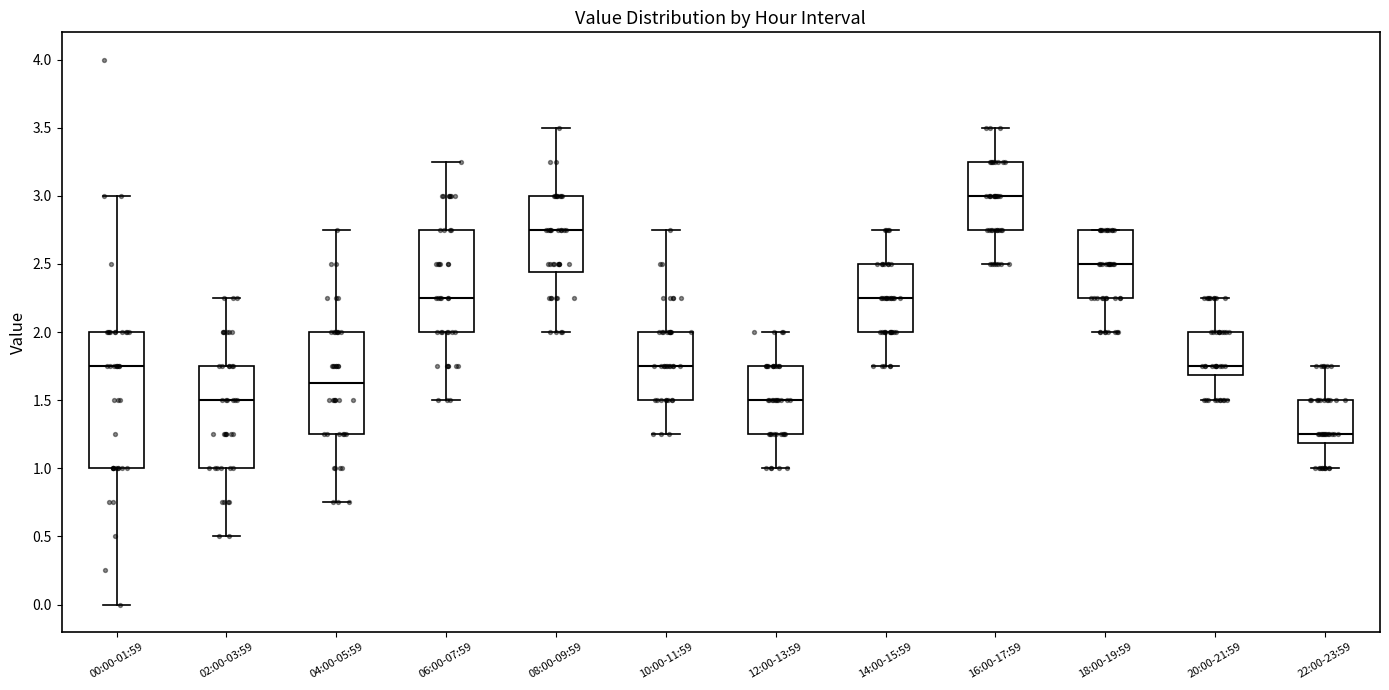

Reading left to right, transcribe this box plot: for each box, give where its median line is, the range the box spans, and where its two whiskers end, as read against the y-axis. The values are not printed on the chart, so give them approximately, as read against the axis.

00:00-01:59: median 1.75, box 1.00 to 2.00, whiskers 0.00 to 3.00
02:00-03:59: median 1.50, box 1.00 to 1.75, whiskers 0.50 to 2.25
04:00-05:59: median 1.65, box 1.25 to 2.00, whiskers 0.75 to 2.75
06:00-07:59: median 2.25, box 2.00 to 2.75, whiskers 1.50 to 3.25
08:00-09:59: median 2.75, box 2.45 to 3.00, whiskers 2.00 to 3.50
10:00-11:59: median 1.75, box 1.50 to 2.00, whiskers 1.25 to 2.75
12:00-13:59: median 1.50, box 1.25 to 1.75, whiskers 1.00 to 2.00
14:00-15:59: median 2.25, box 2.00 to 2.50, whiskers 1.75 to 2.75
16:00-17:59: median 3.00, box 2.75 to 3.25, whiskers 2.50 to 3.50
18:00-19:59: median 2.50, box 2.25 to 2.75, whiskers 2.00 to 2.75
20:00-21:59: median 1.75, box 1.70 to 2.00, whiskers 1.50 to 2.25
22:00-23:59: median 1.25, box 1.20 to 1.50, whiskers 1.00 to 1.75